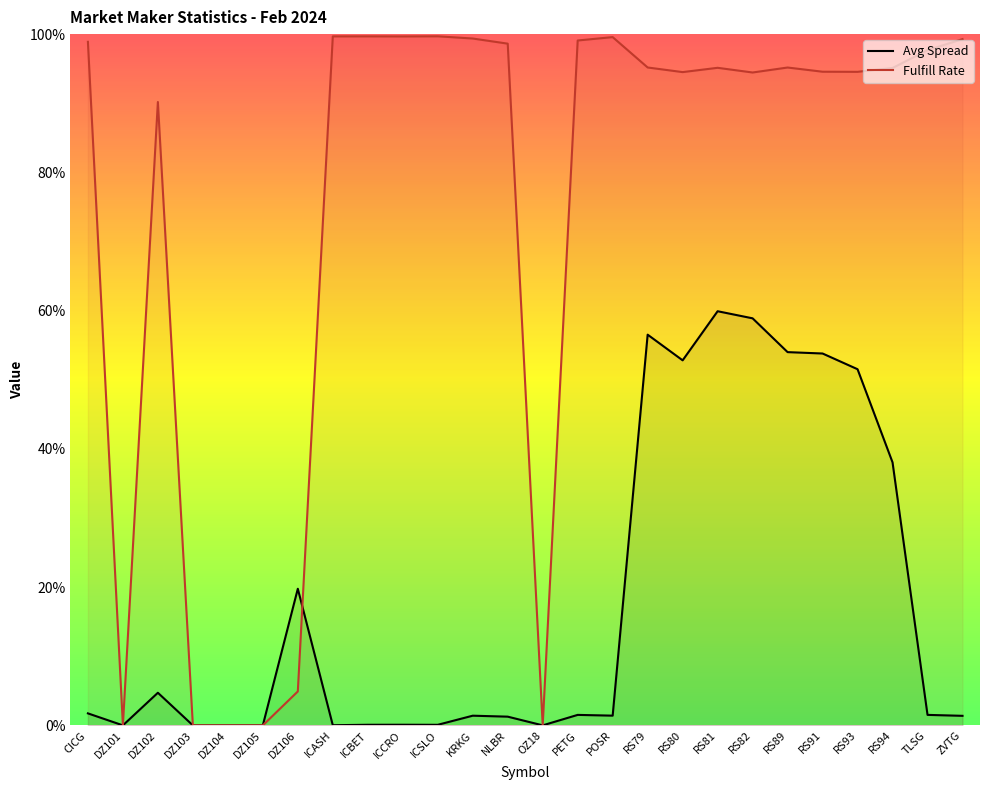

Which series ends up on top after the final intersection of Fulfill and Avg Spread?

Fulfill